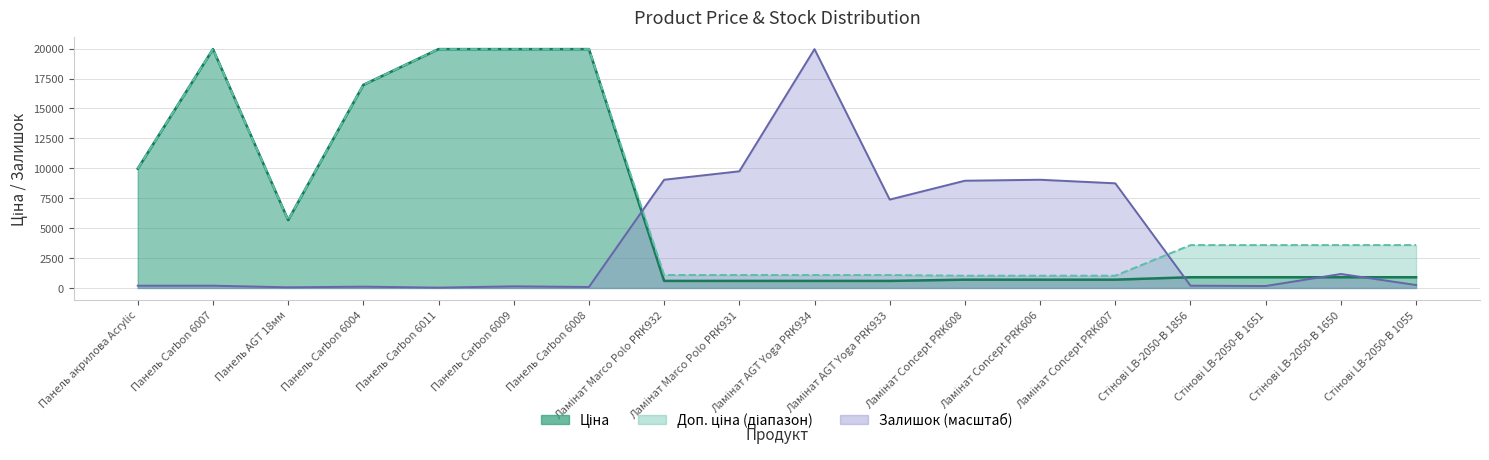

Which series ends up on top after the final intersection of Залишок and Доп. ціна?

Доп. ціна